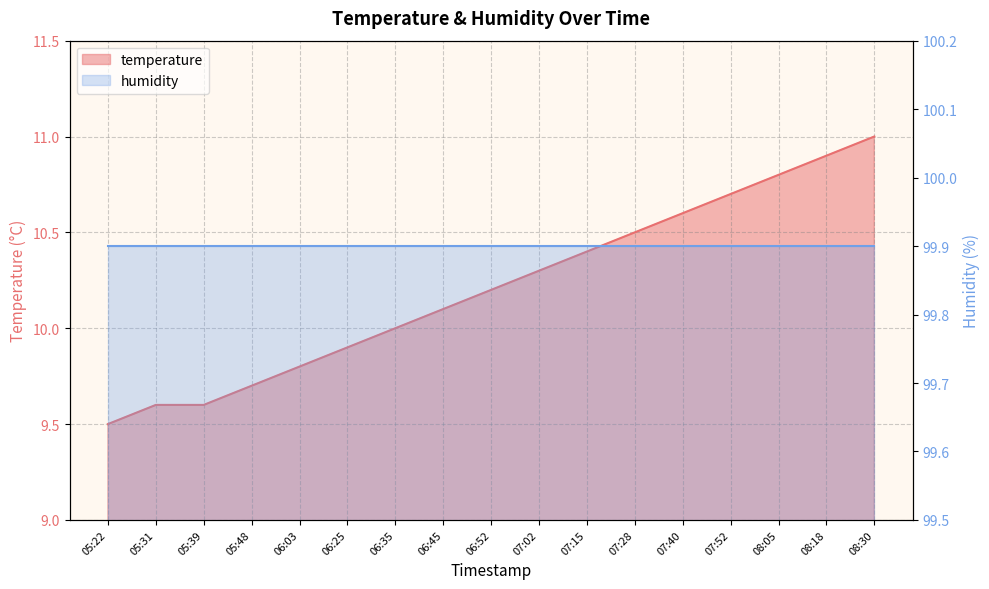

What is the maximum value shown in the chart?

11.0